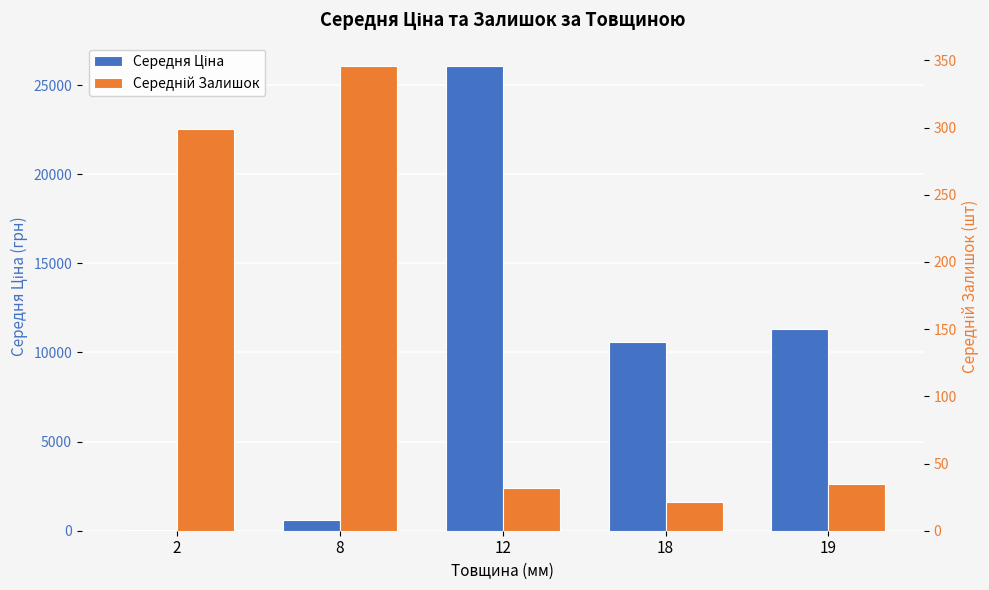

What is the difference between the second highest and minimum values in the Середній Залишок series?

277.8